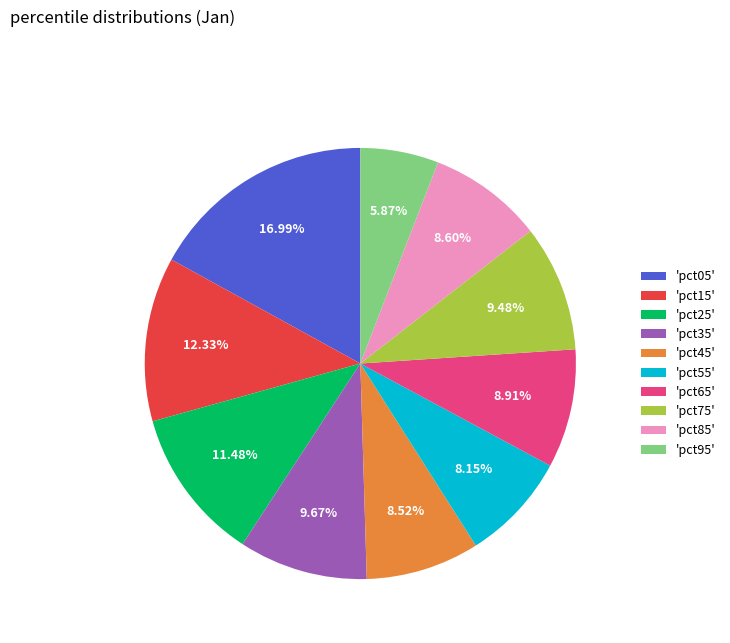

Combined, do 'pct95' and 'pct25' account for over 50%?

No